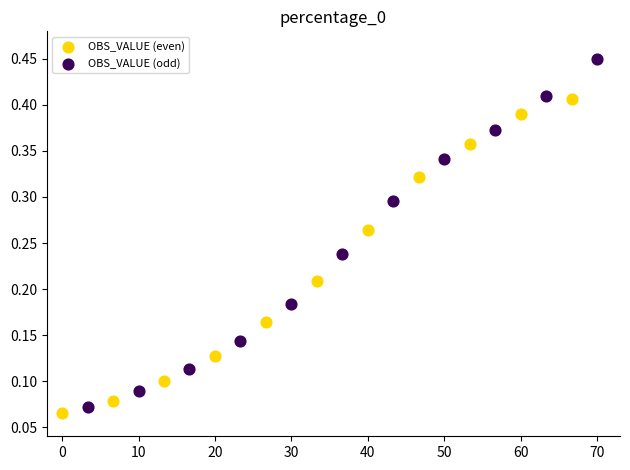

Which series reaches the maximum Y coordinate?

OBS_VALUE (odd)